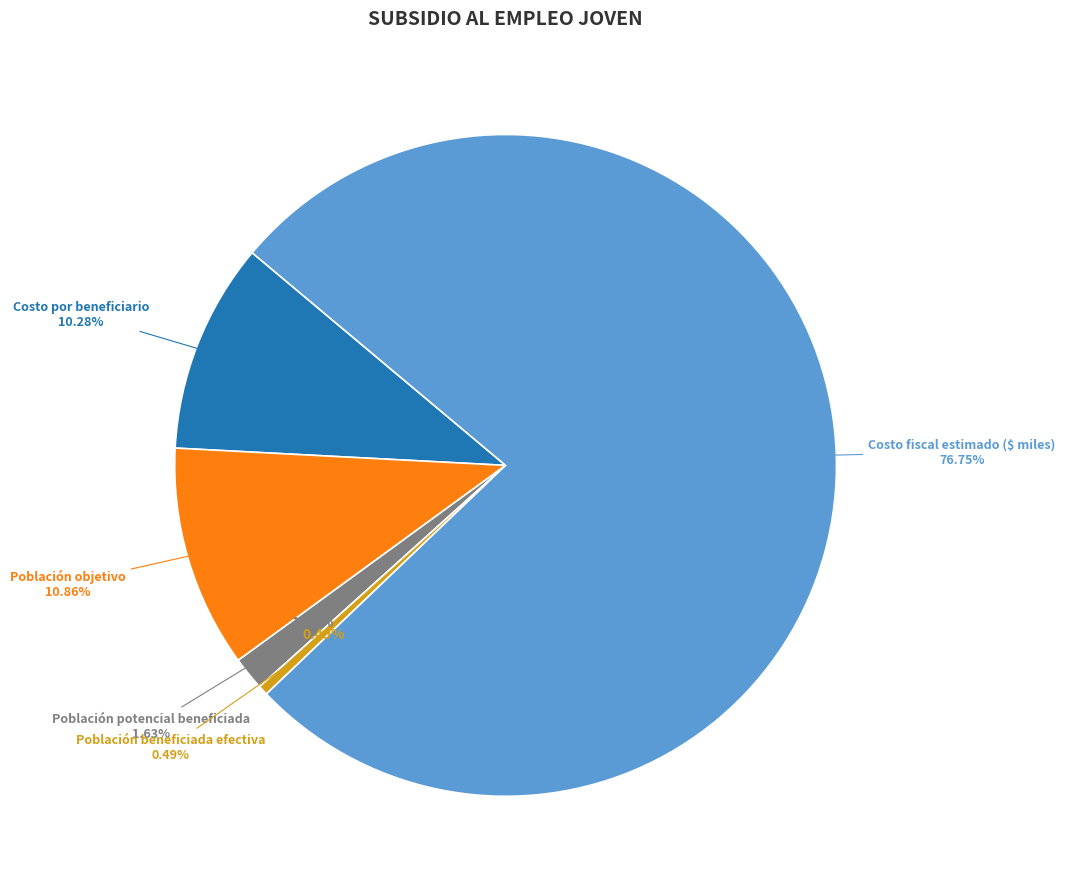

What is the change in value from Costo por beneficiario to Población objetivo?

+8948.0